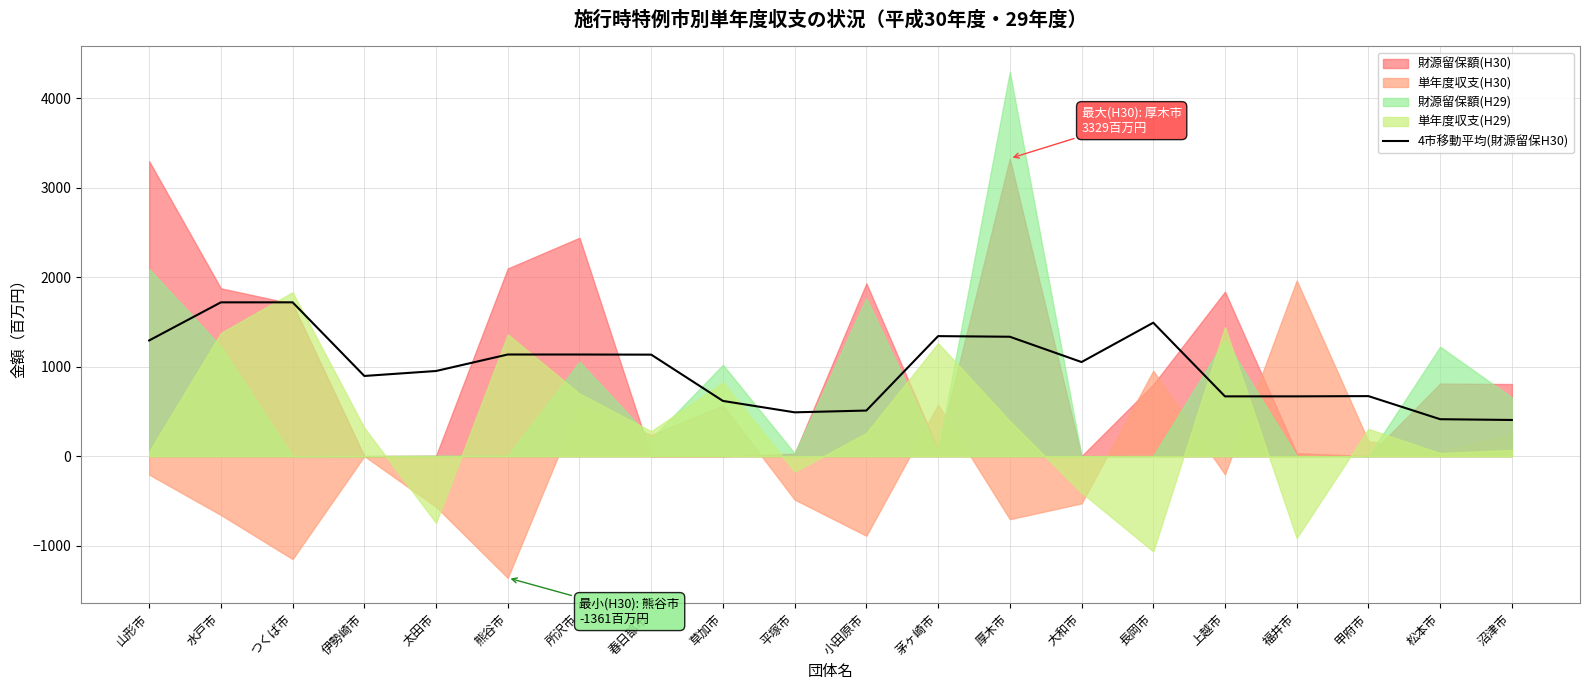

Is it true that 4市移動平均(財源留保H30) equals 182.4 at 平塚市?

False